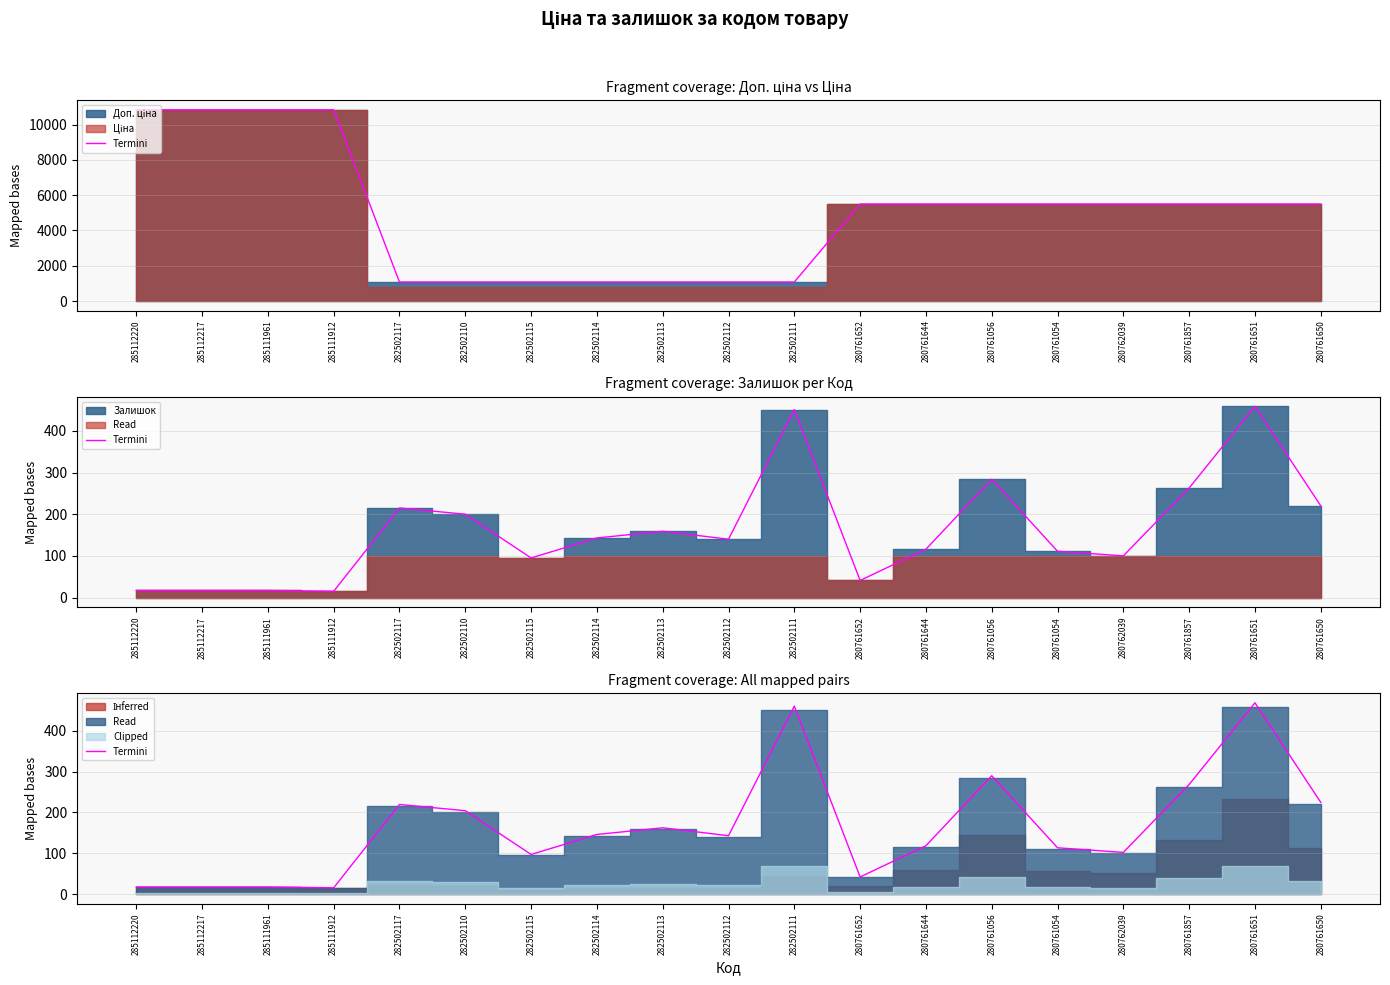

Reading right to left, what are all the values shown in this chart?

224.4	468.2	268.3	102.0	113.2	289.7	118.3	41.8	460.0	142.8	162.2	145.9	96.9	204.0	219.3	15.3	17.3	17.3	17.3